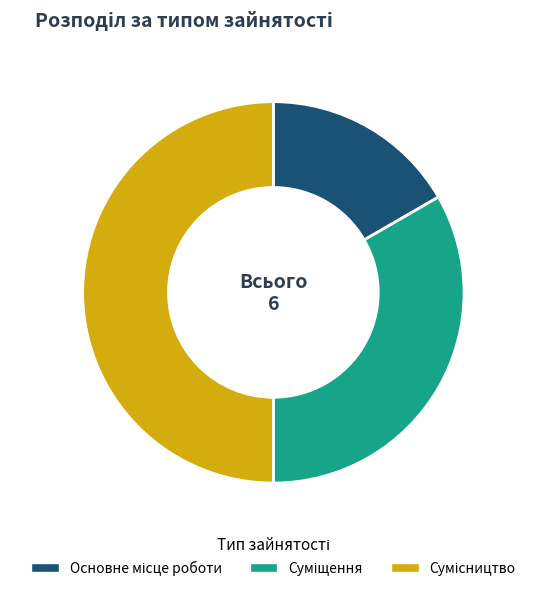

How many segments does this pie chart have?

3